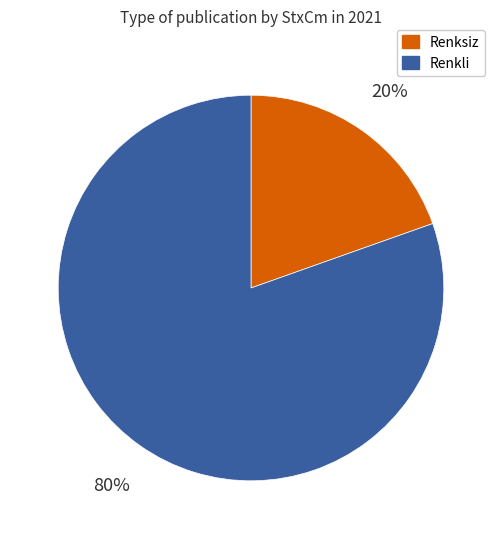

To the nearest percent, what is the average slice percentage?

50%